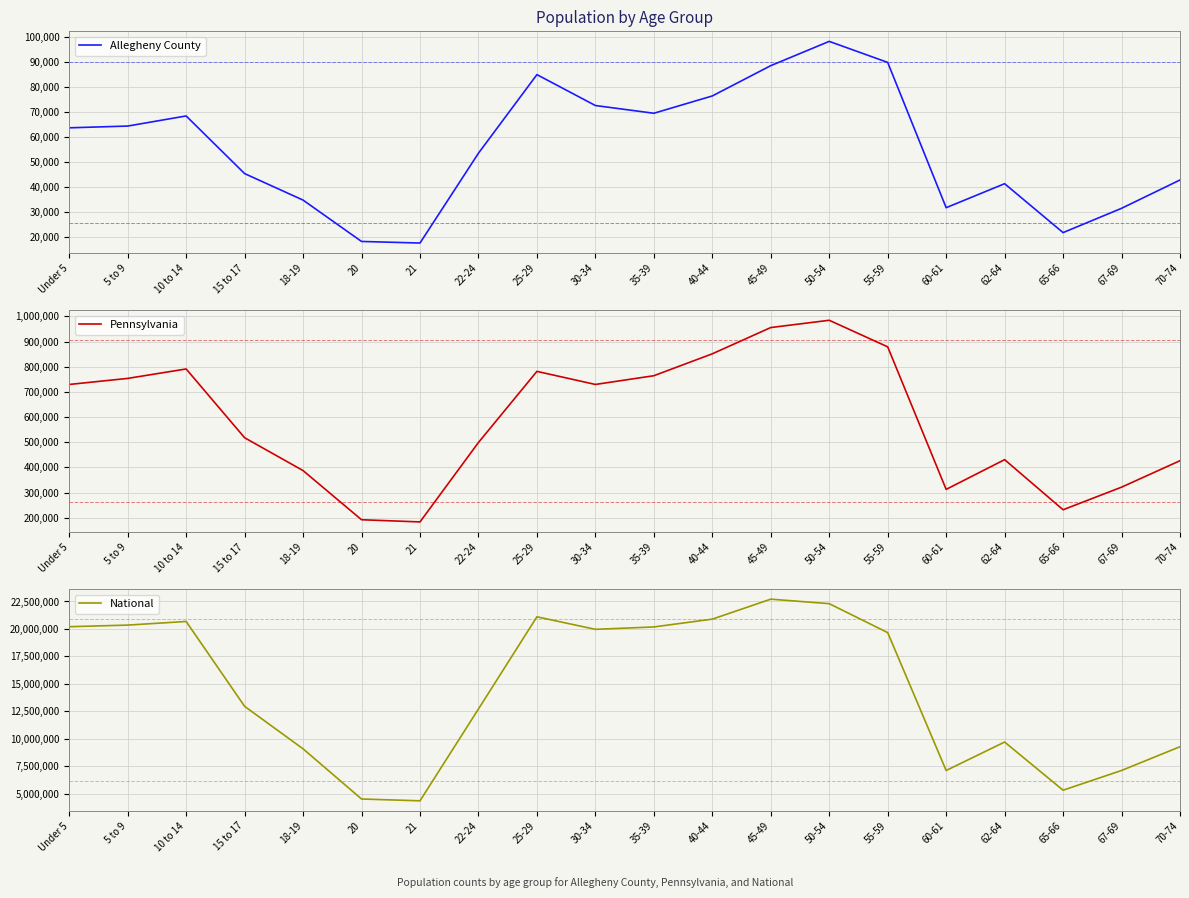

True or false: Pennsylvania has more than 2 interior local peaks.

True